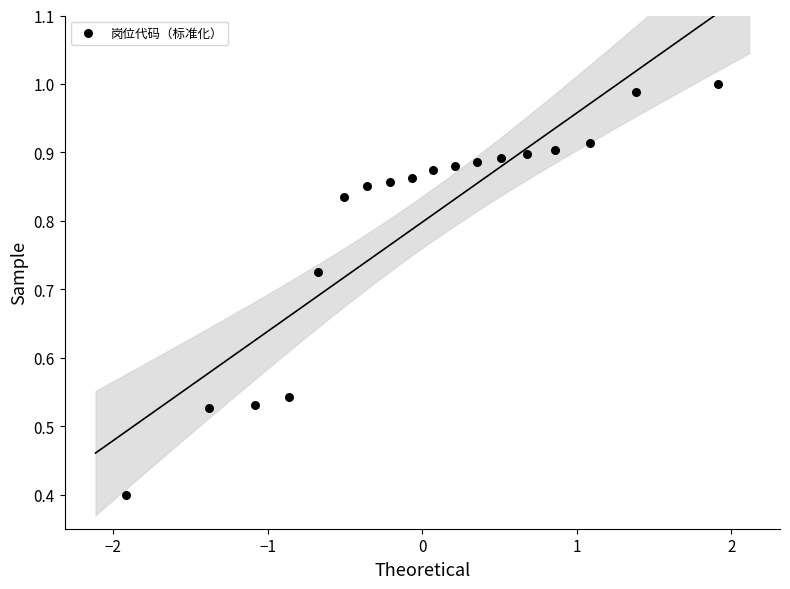

What Y value in the scatter plot is closest to 0?

0.4